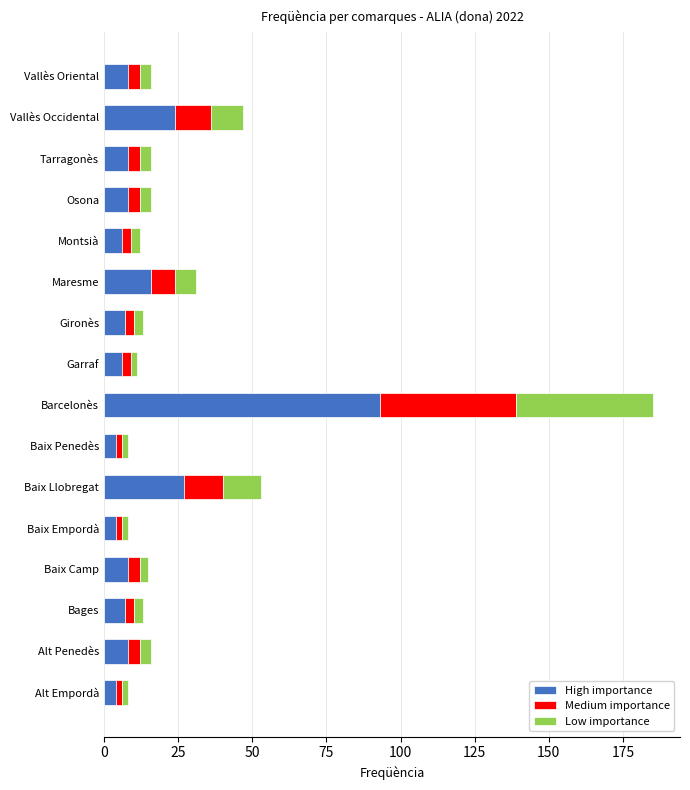

What is the average value of the High importance series?

15